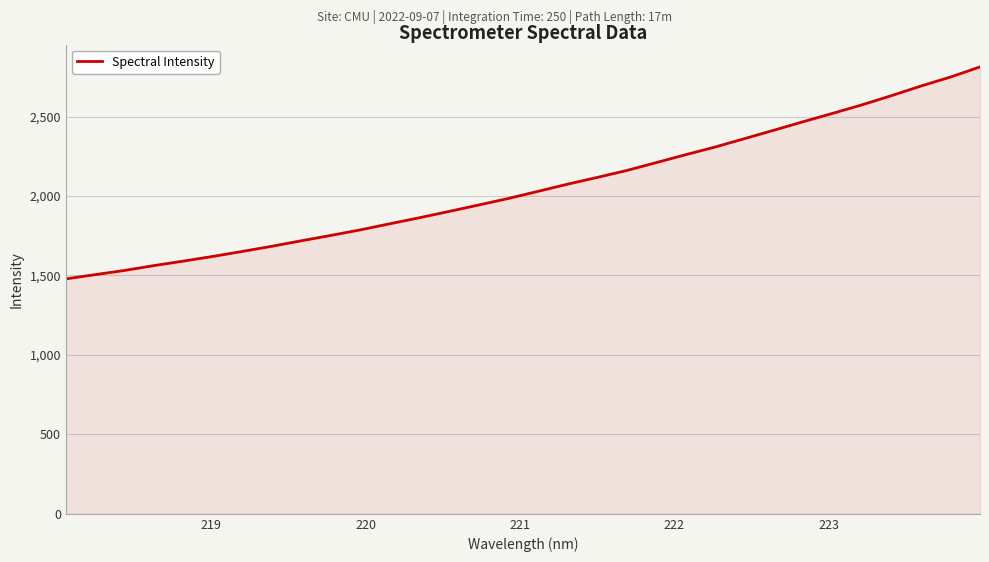

What is the minimum value shown in the chart?

1478.7